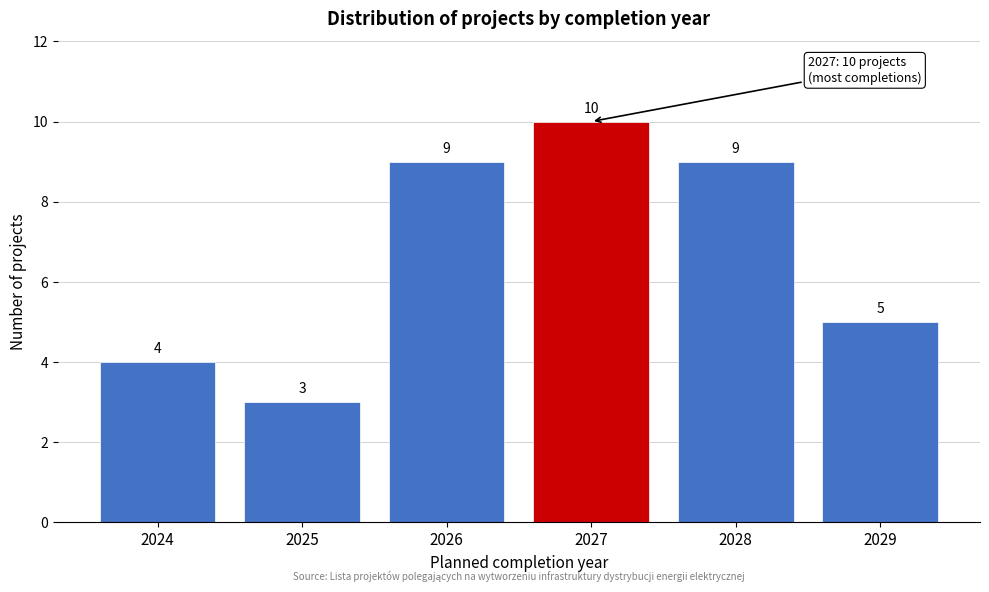

Reading left to right, what are all the values shown in this chart?

4	3	9	10	9	5